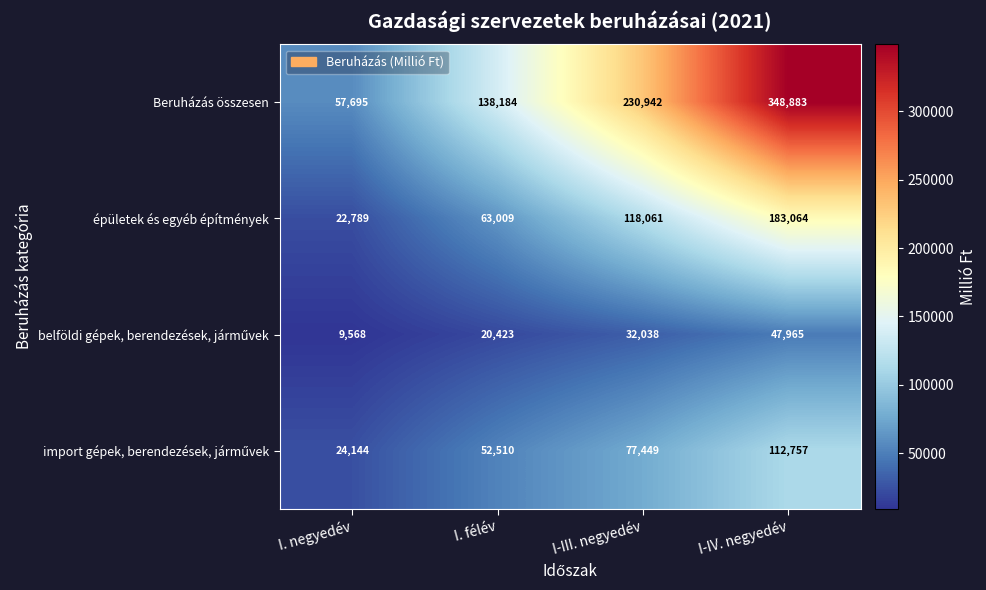

What is the total value across all series at I-IV. negyedév?

692669